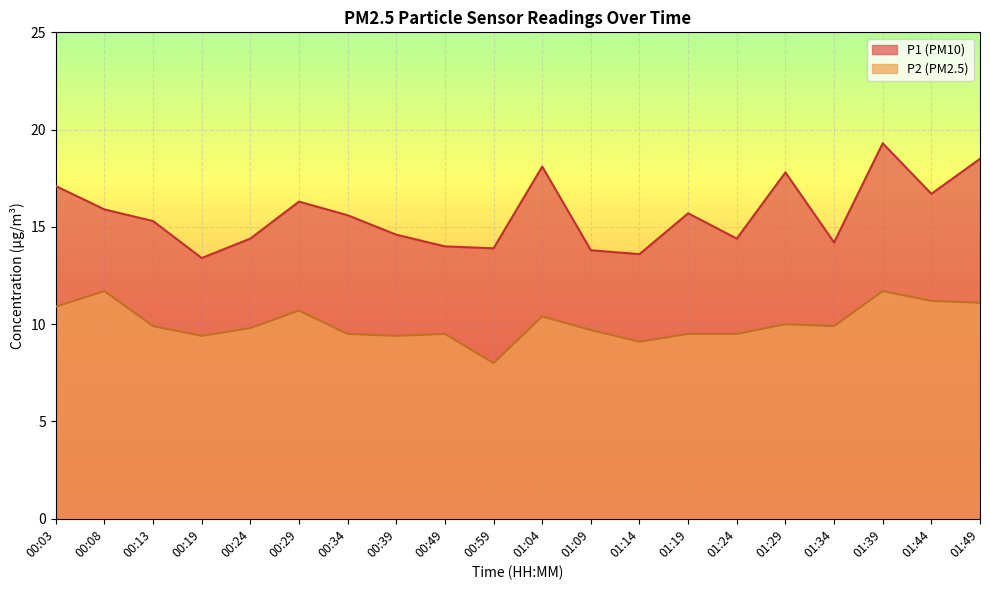

Is the value of P2 at 01:09 greater than the value of P1 at 00:03?

No